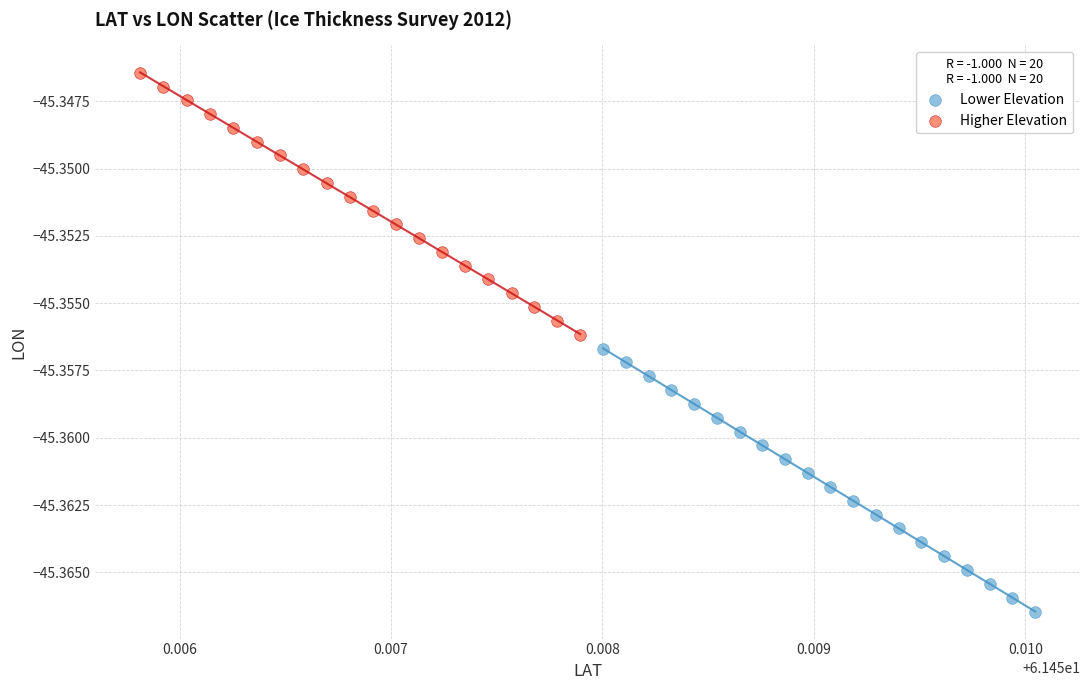

Which series contains the lowest Y value?

Lower Elevation